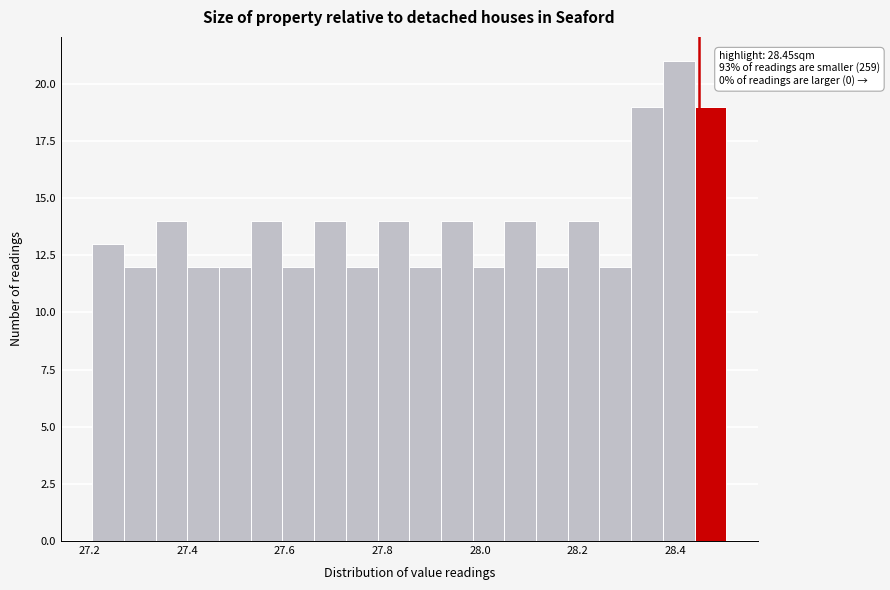

Around what value on the x-axis is the tallest bar? Give the approximate position of its centre, as read against the axis.

28.40